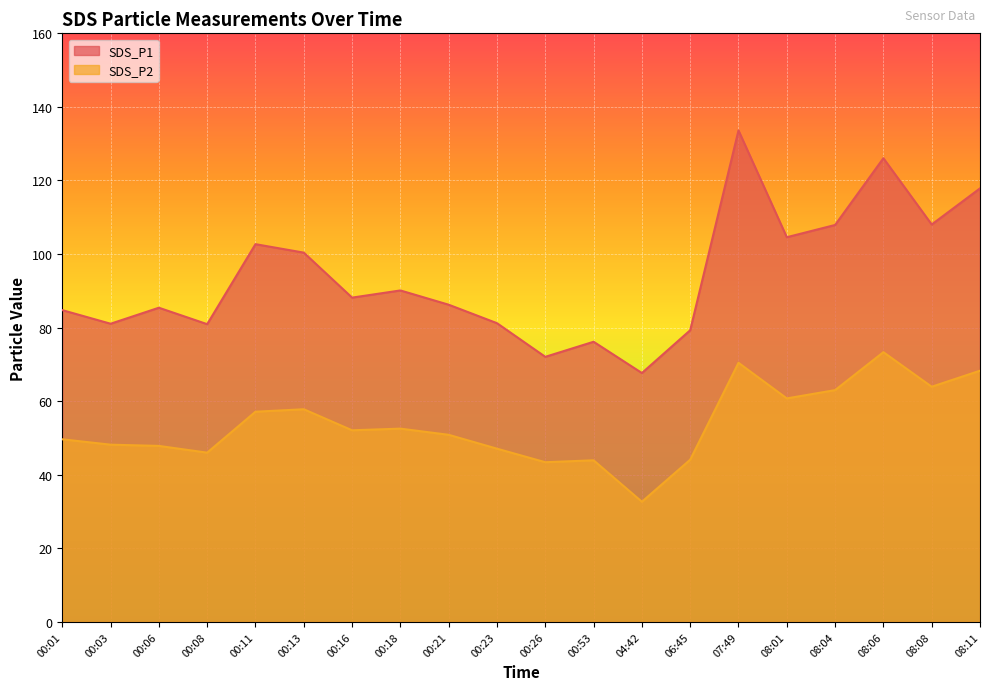

What is the average value of the SDS_P2 series?

53.6